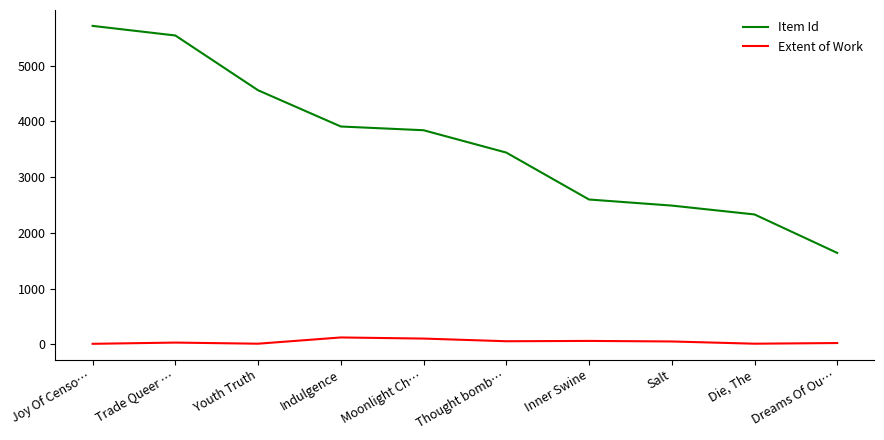

Is it true that Item Id equals 4559 at Youth Truth?

True